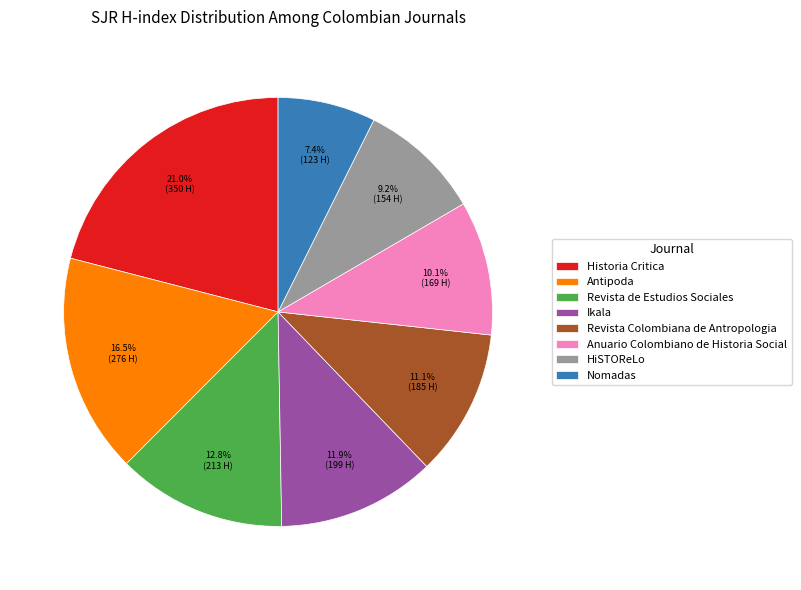

To the nearest percent, what portion does Revista de Estudios Sociales represent?

13%